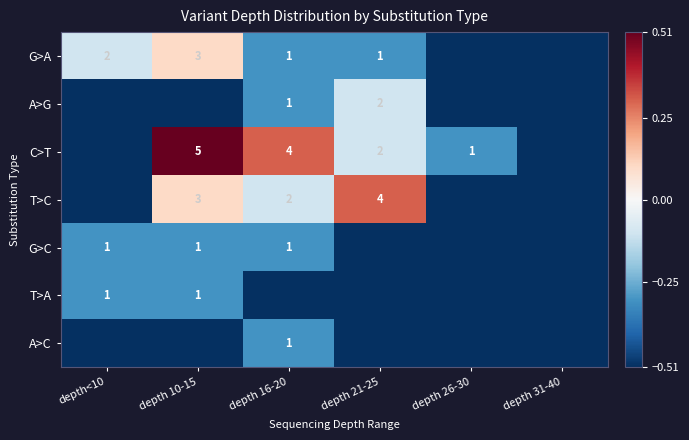

Rank the series at depth 16-20 from lowest to highest value.

T>A, G>A, A>G, G>C, A>C, T>C, C>T